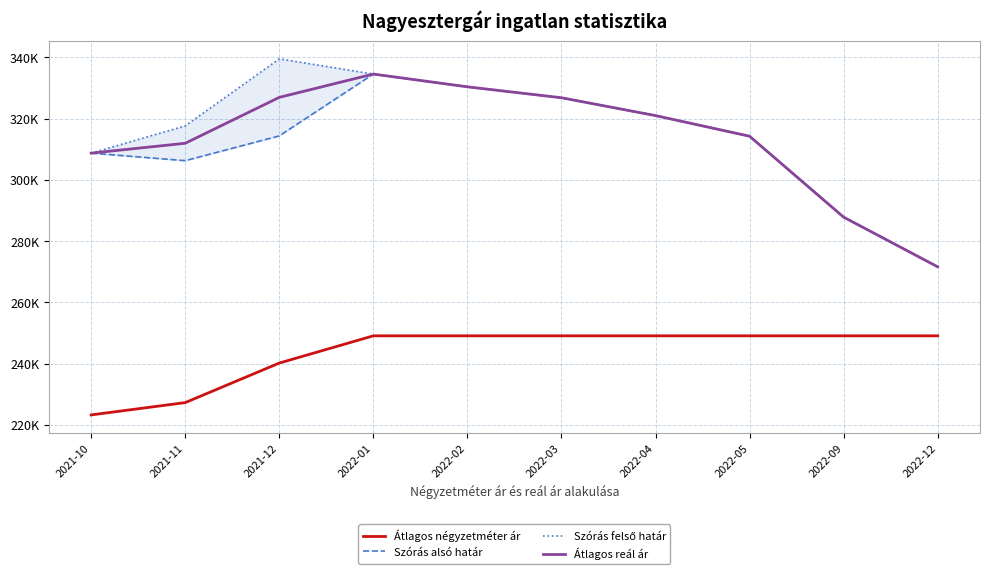

How many Átlagos négyzetméter ár values are between 240144 and 249038?

8